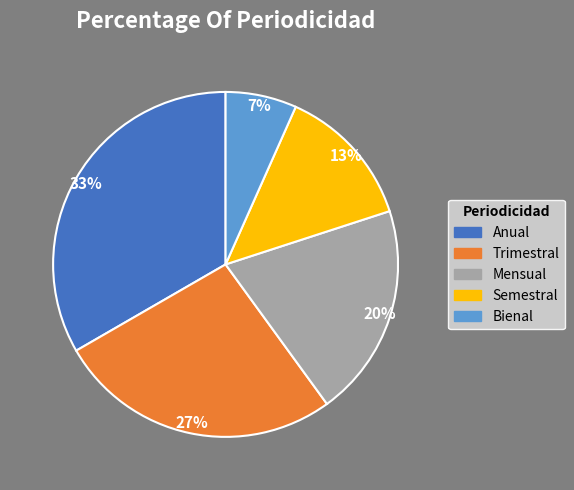

Does Trimestral represent more than half of the total?

No